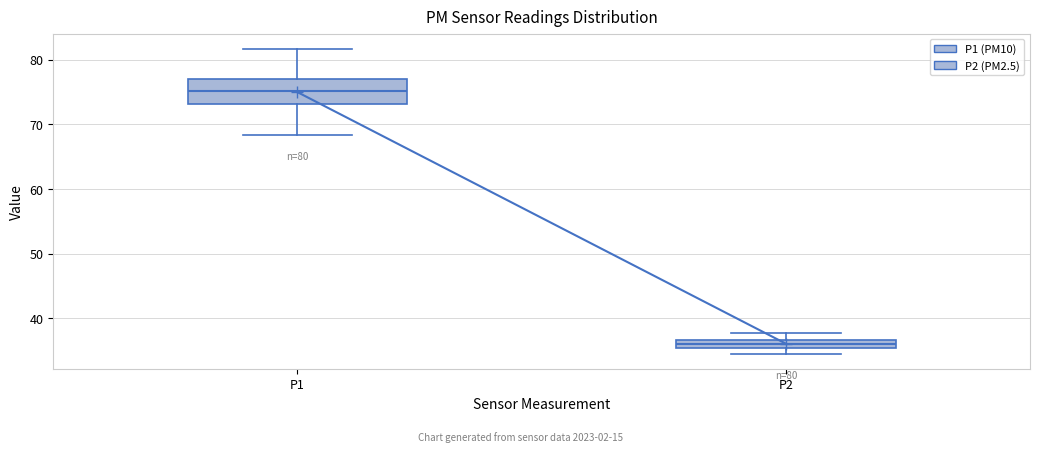

Comparing the boxes themselves (not the whiskers), which one is the tallest?

P1